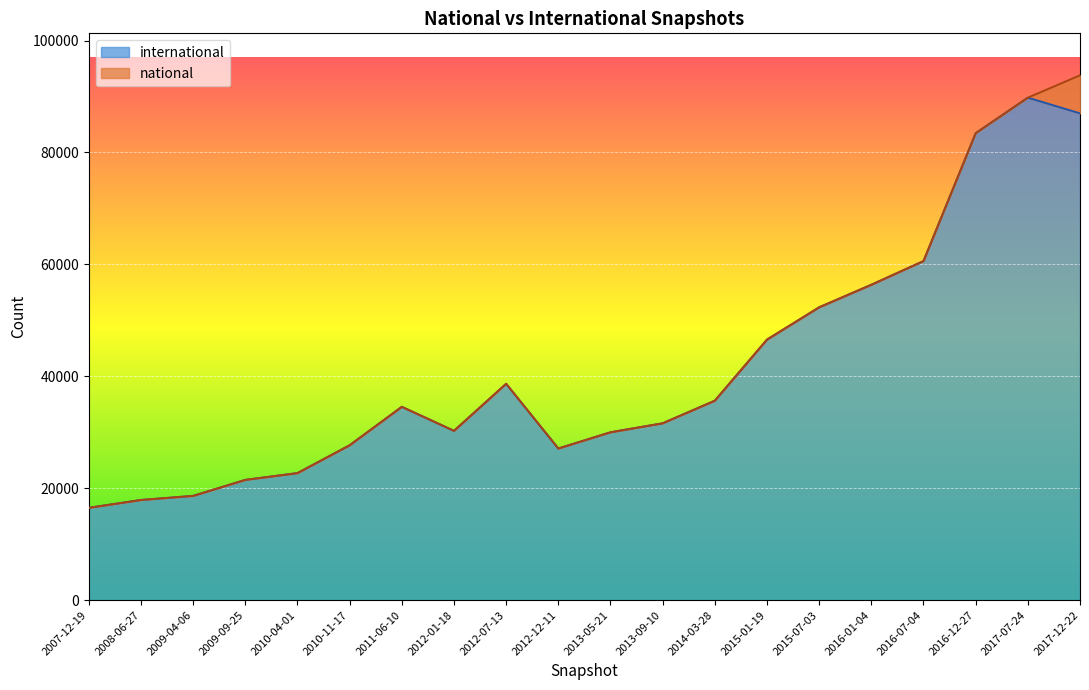

How many lines are shown in the chart?

2